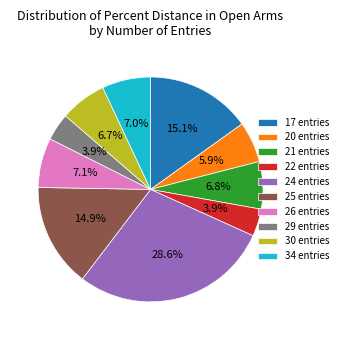

To the nearest percent, what is the difference between the largest and smallest slice percentages?

25%